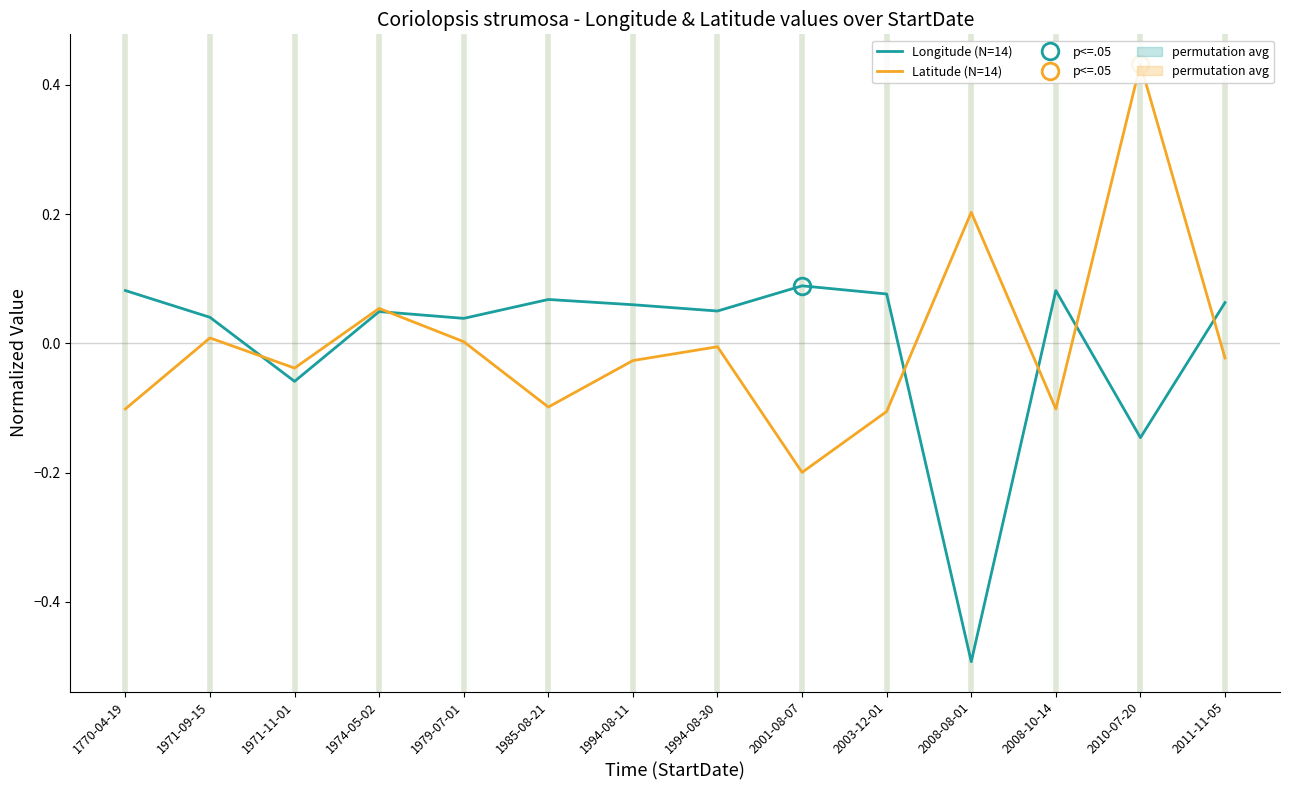

What is the label of the 2nd point from the left?

1971-09-15